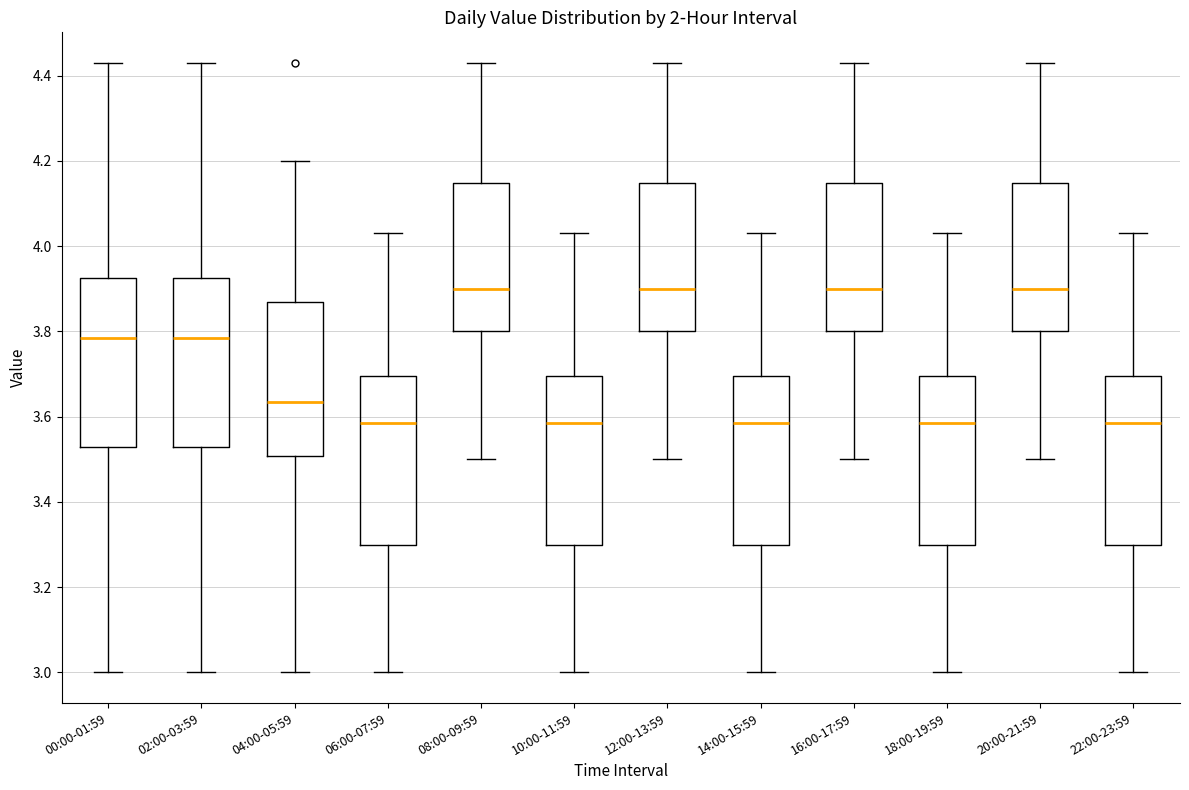

Reading left to right, transcribe this box plot: for each box, give where its median line is, the range the box spans, and where its two whiskers end, as read against the y-axis. The values are not printed on the chart, so give them approximately, as read against the axis.

00:00-01:59: median 3.78, box 3.54 to 3.92, whiskers 3.00 to 4.44
02:00-03:59: median 3.78, box 3.54 to 3.92, whiskers 3.00 to 4.44
04:00-05:59: median 3.64, box 3.50 to 3.88, whiskers 3.00 to 4.20
06:00-07:59: median 3.58, box 3.30 to 3.70, whiskers 3.00 to 4.04
08:00-09:59: median 3.90, box 3.80 to 4.14, whiskers 3.50 to 4.44
10:00-11:59: median 3.58, box 3.30 to 3.70, whiskers 3.00 to 4.04
12:00-13:59: median 3.90, box 3.80 to 4.14, whiskers 3.50 to 4.44
14:00-15:59: median 3.58, box 3.30 to 3.70, whiskers 3.00 to 4.04
16:00-17:59: median 3.90, box 3.80 to 4.14, whiskers 3.50 to 4.44
18:00-19:59: median 3.58, box 3.30 to 3.70, whiskers 3.00 to 4.04
20:00-21:59: median 3.90, box 3.80 to 4.14, whiskers 3.50 to 4.44
22:00-23:59: median 3.58, box 3.30 to 3.70, whiskers 3.00 to 4.04